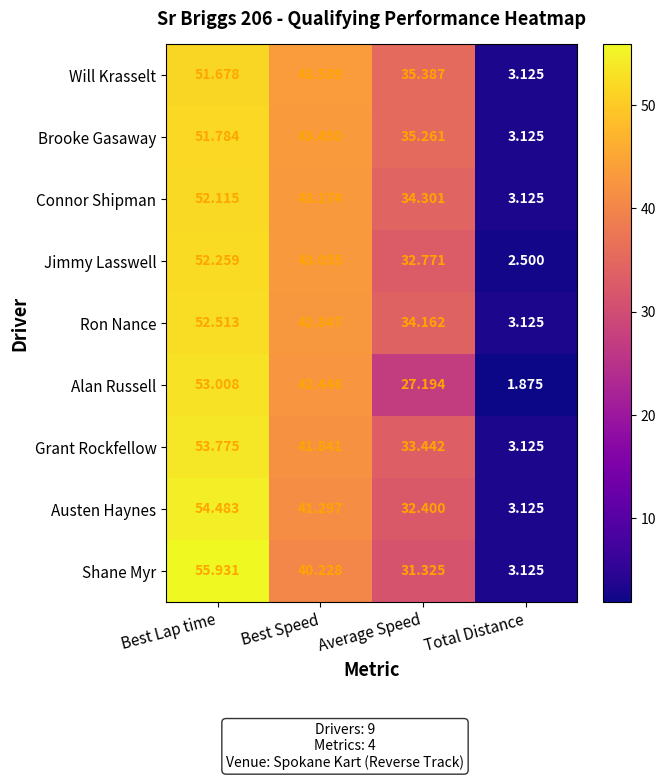

At which label does Brooke Gasaway first exceed 43?

Best Lap time